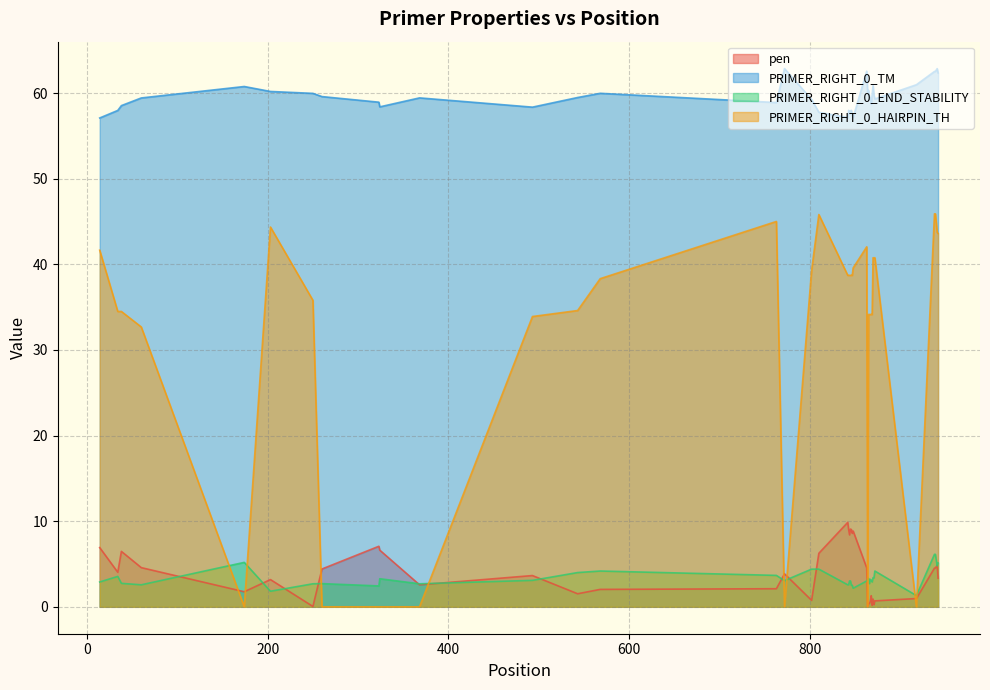

True or false: PRIMER_RIGHT_0_END_STABILITY and PRIMER_RIGHT_0_TM intersect in this chart.

False